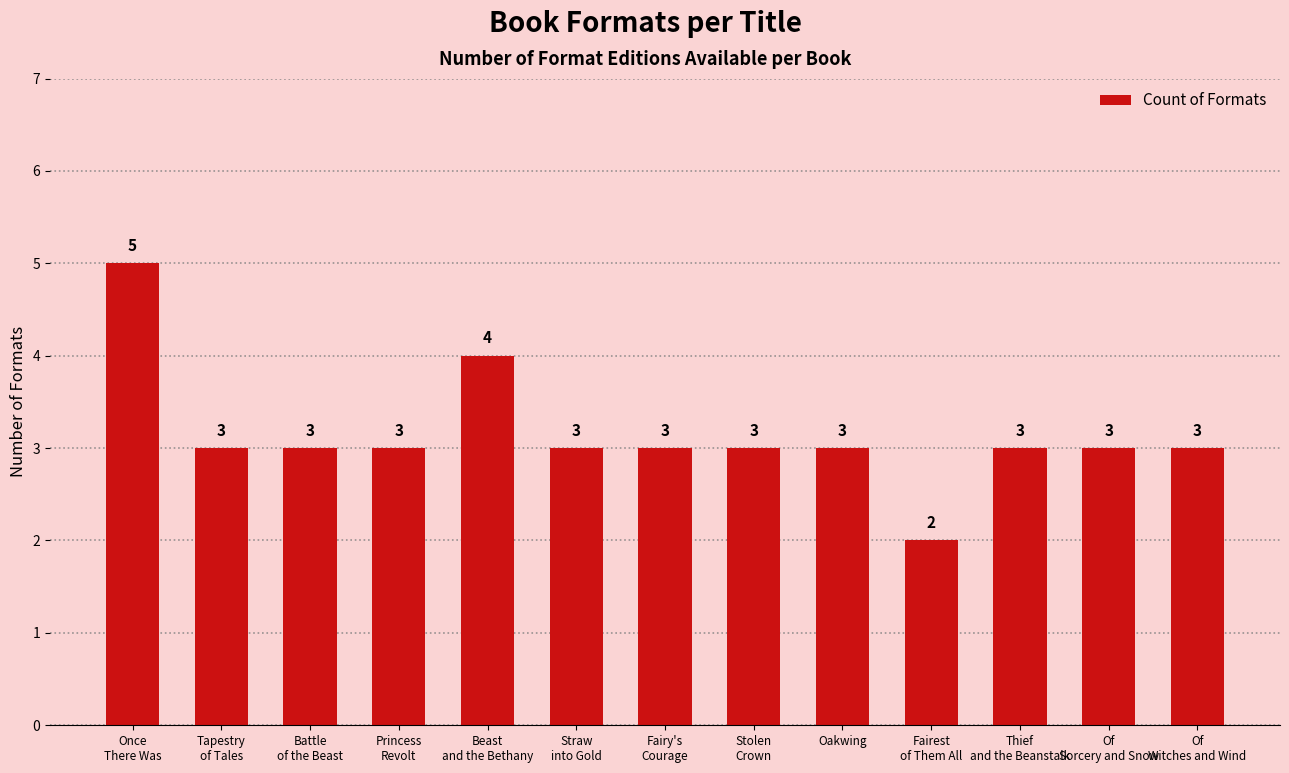

What is the minimum value shown in the chart?

2